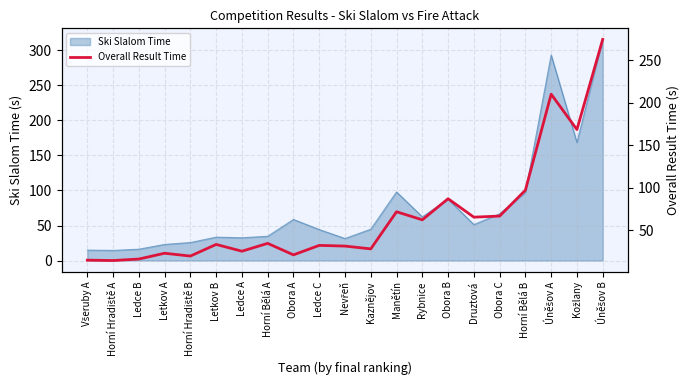

What is the minimum value for Ski Slalom Time?

14.4